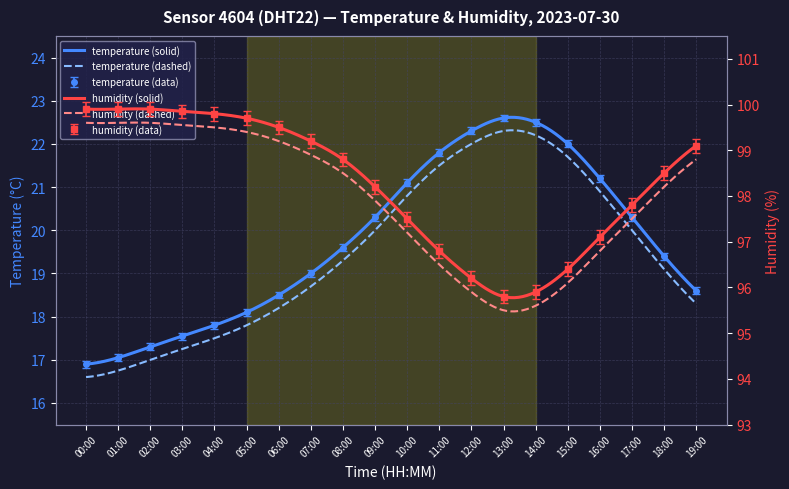

True or false: temperature has a value of 18.1 at 05:00.

True